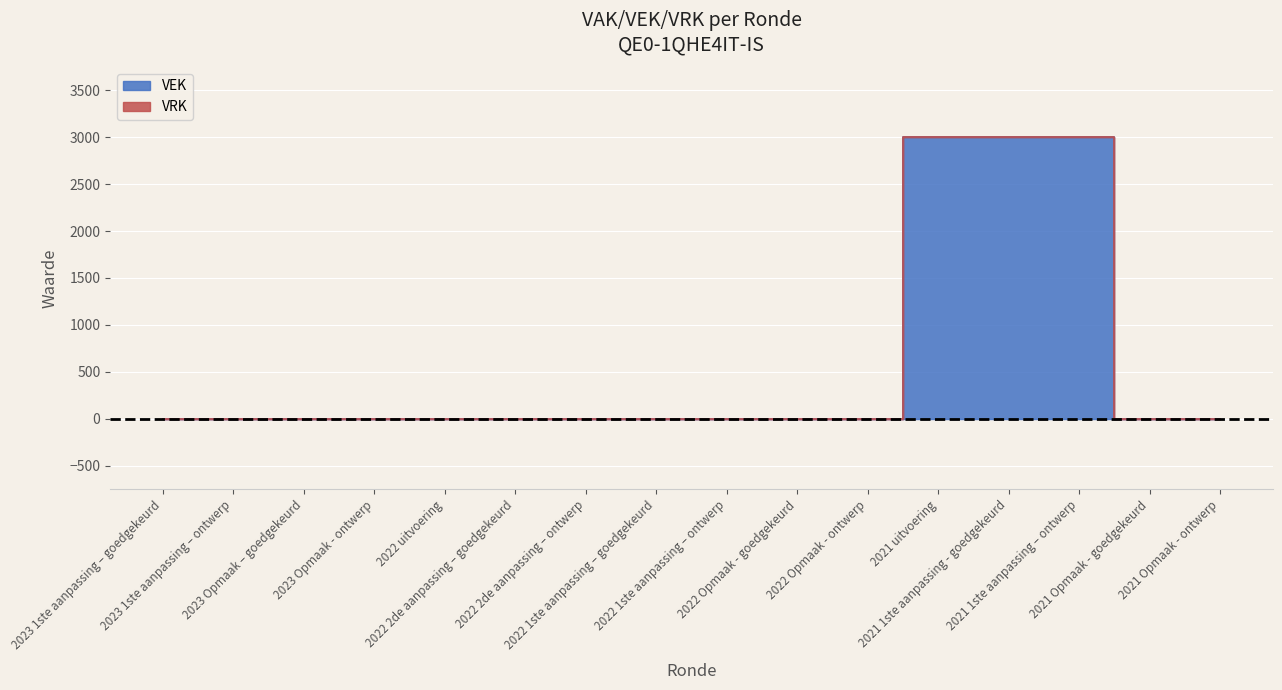

Is it true that the value at 2022 Opmaak - goedgekeurd is -1164?

False